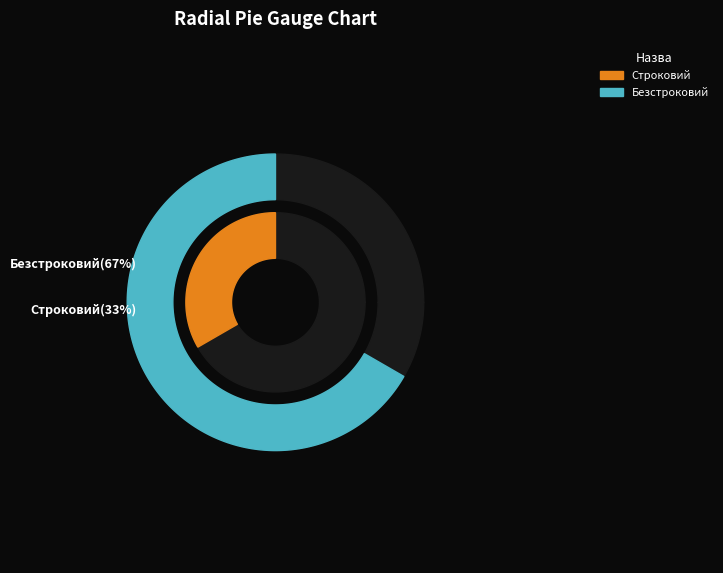

What is the ratio of the value at Строковий to the value at Безстроковий?

0.5